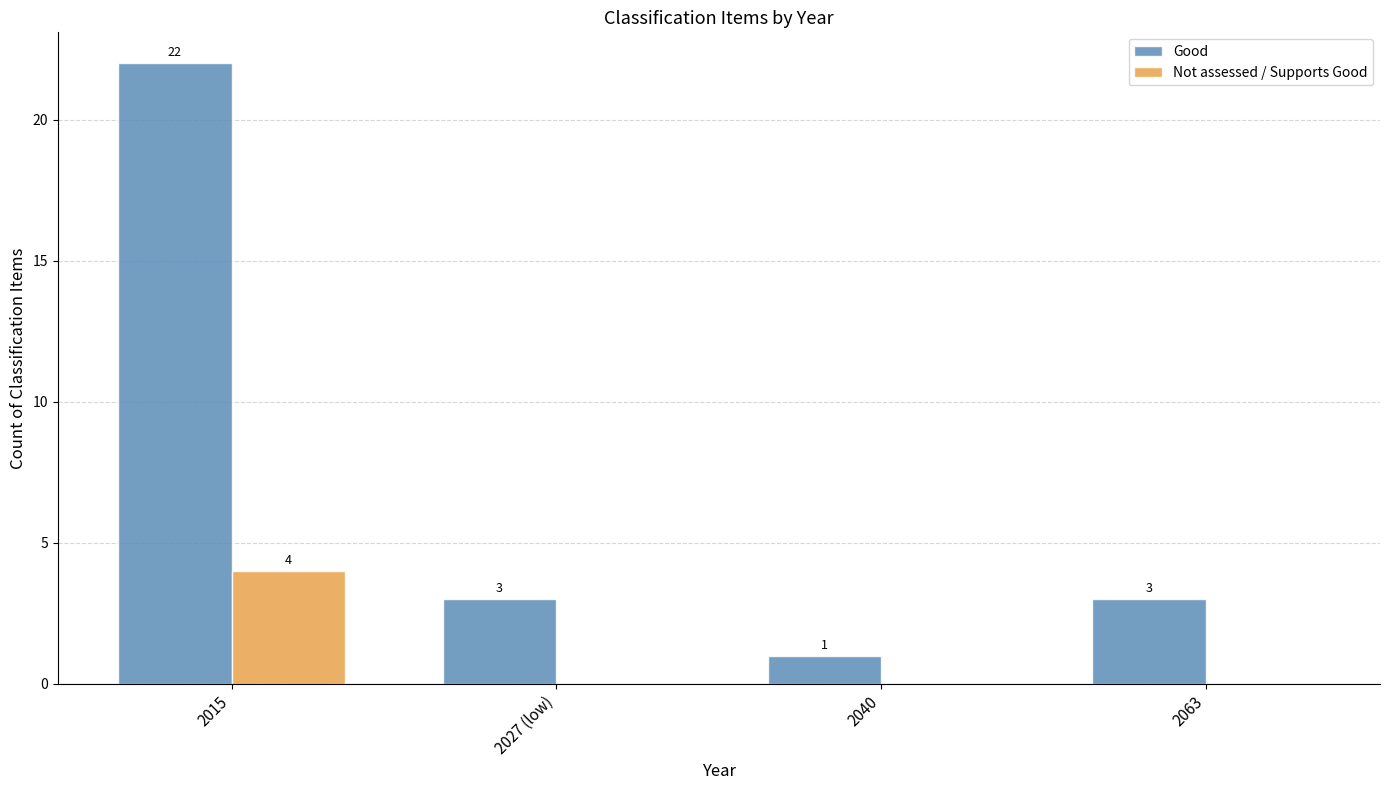

Reading right to left, list all the values displayed in this chart.

Good: 2063=3	2040=1	2027 (low)=3	2015=22
Not assessed / Supports Good: 2063=0	2040=0	2027 (low)=0	2015=4